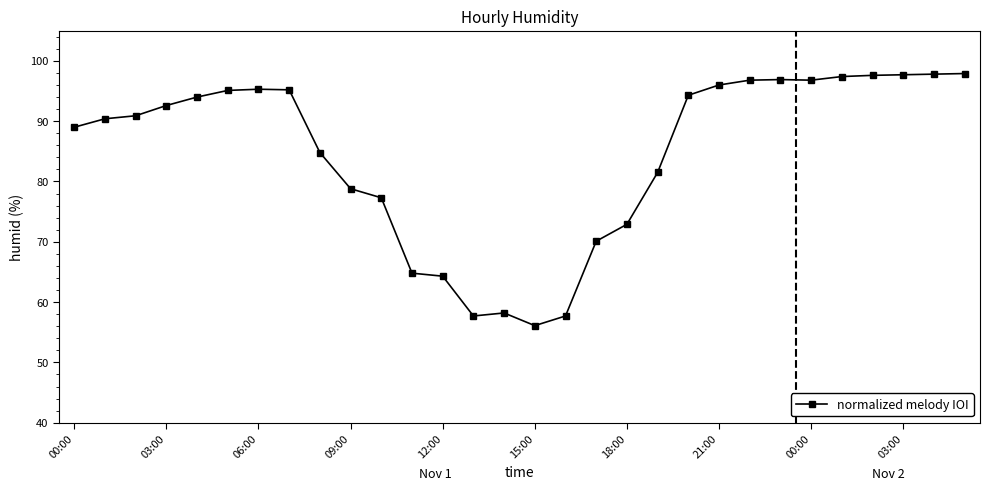

How many data points are above 92?

15